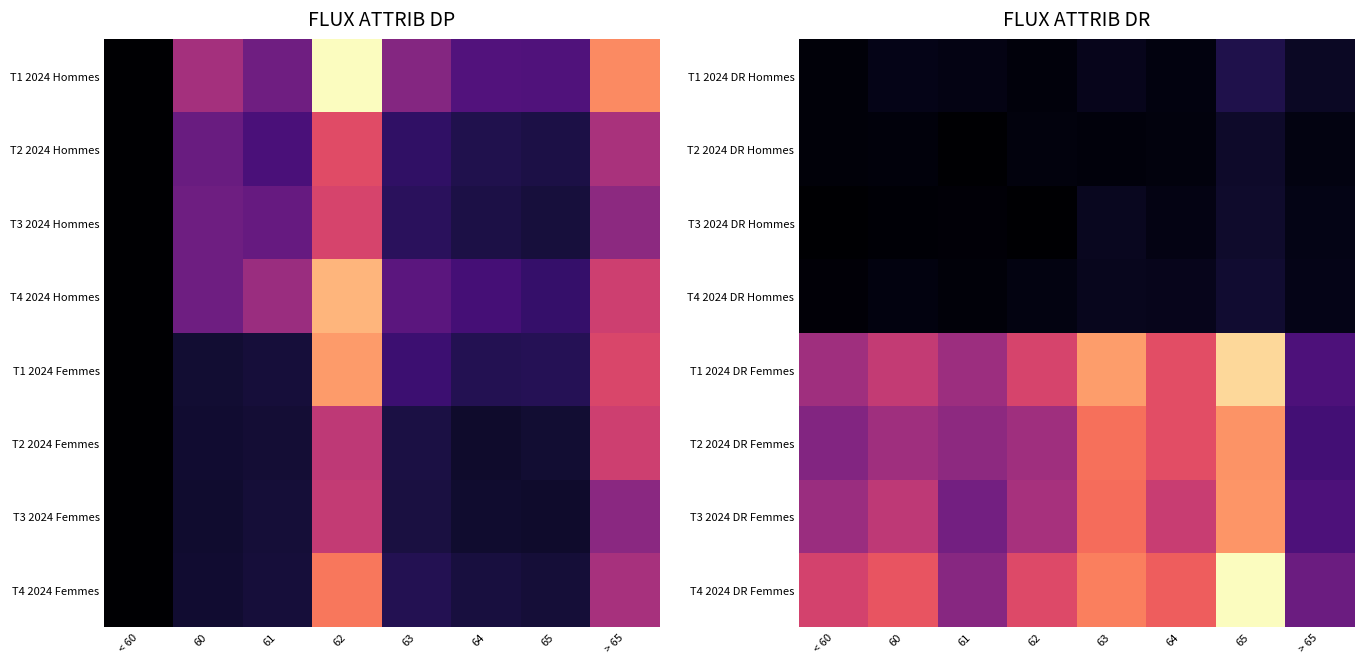

What value does the T2 2024 DR Hommes series have at 62, to the nearest 5?

10